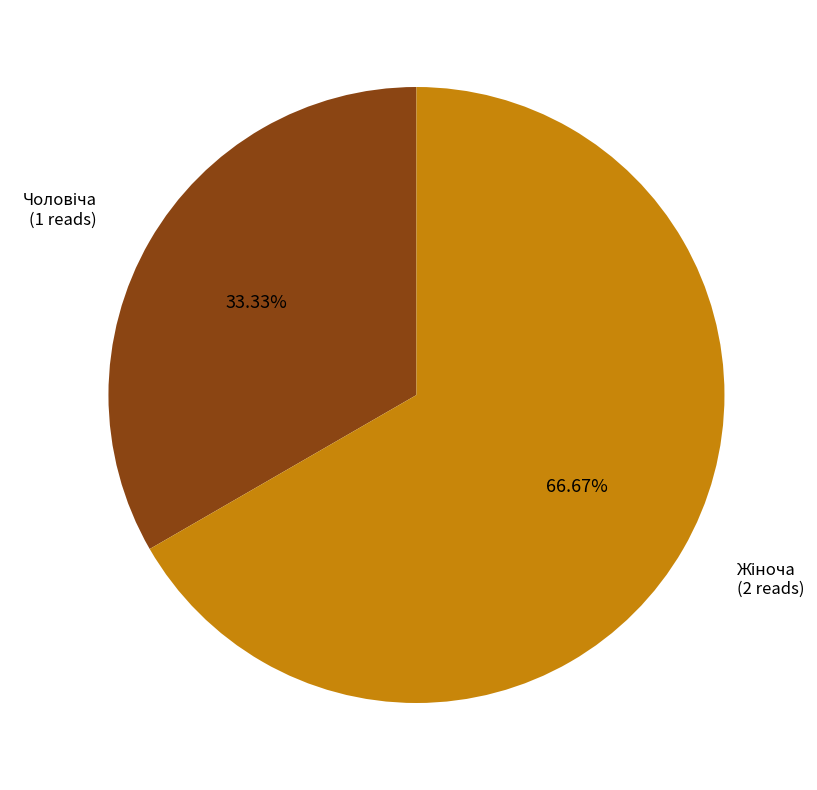

Does any single category account for the majority?

Yes